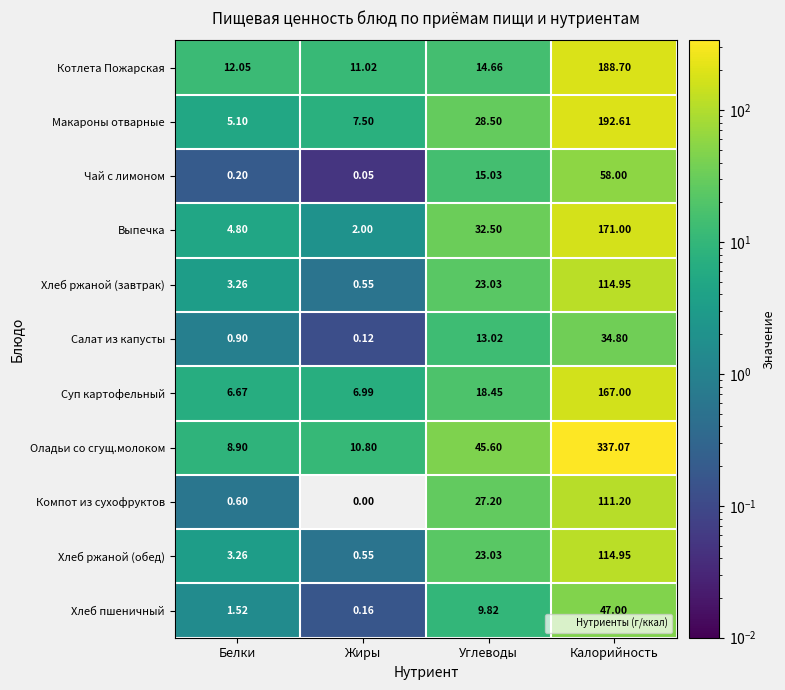

Rank the categories by Котлета Пожарская value from lowest to highest.

Жиры, Белки, Углеводы, Калорийность